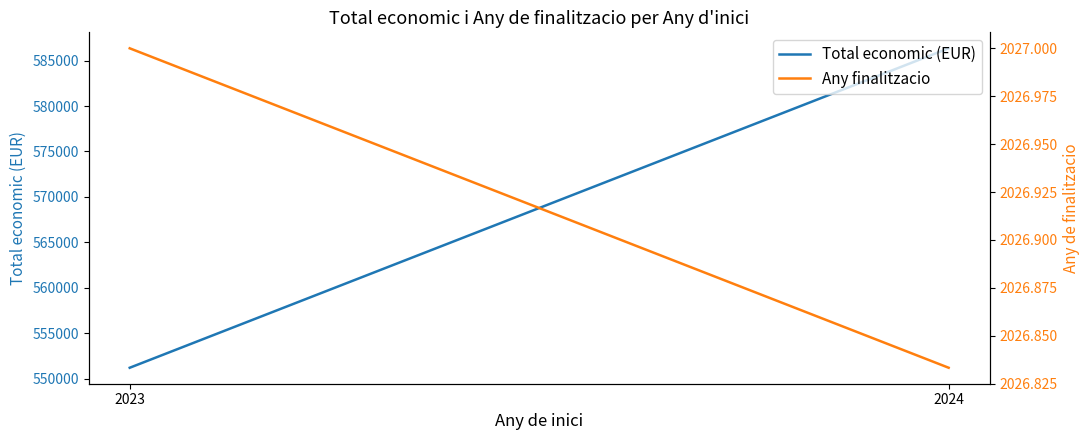

At which label does Total economic (EUR) reach its minimum?

2023